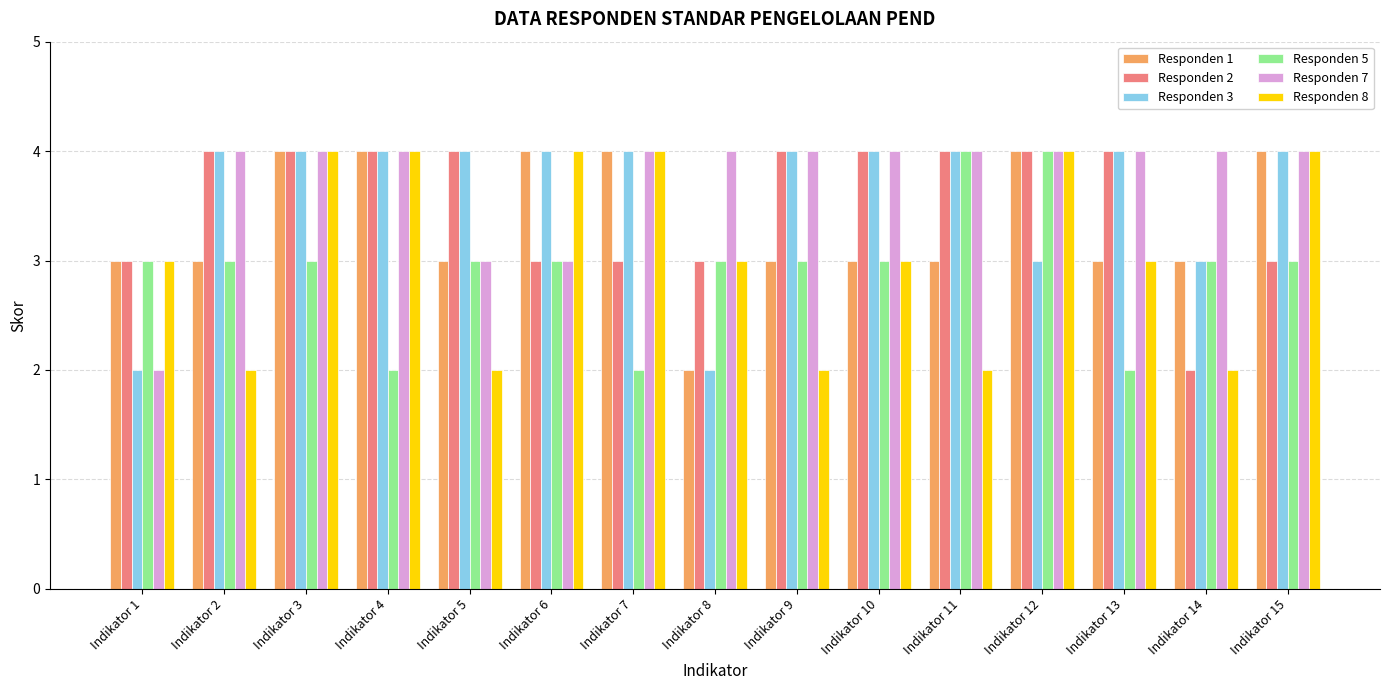

Reading left to right, transcribe all the data shown in this chart.

Responden 1: 3	3	4	4	3	4	4	2	3	3	3	4	3	3	4
Responden 2: 3	4	4	4	4	3	3	3	4	4	4	4	4	2	3
Responden 3: 2	4	4	4	4	4	4	2	4	4	4	3	4	3	4
Responden 5: 3	3	3	2	3	3	2	3	3	3	4	4	2	3	3
Responden 7: 2	4	4	4	3	3	4	4	4	4	4	4	4	4	4
Responden 8: 3	2	4	4	2	4	4	3	2	3	2	4	3	2	4